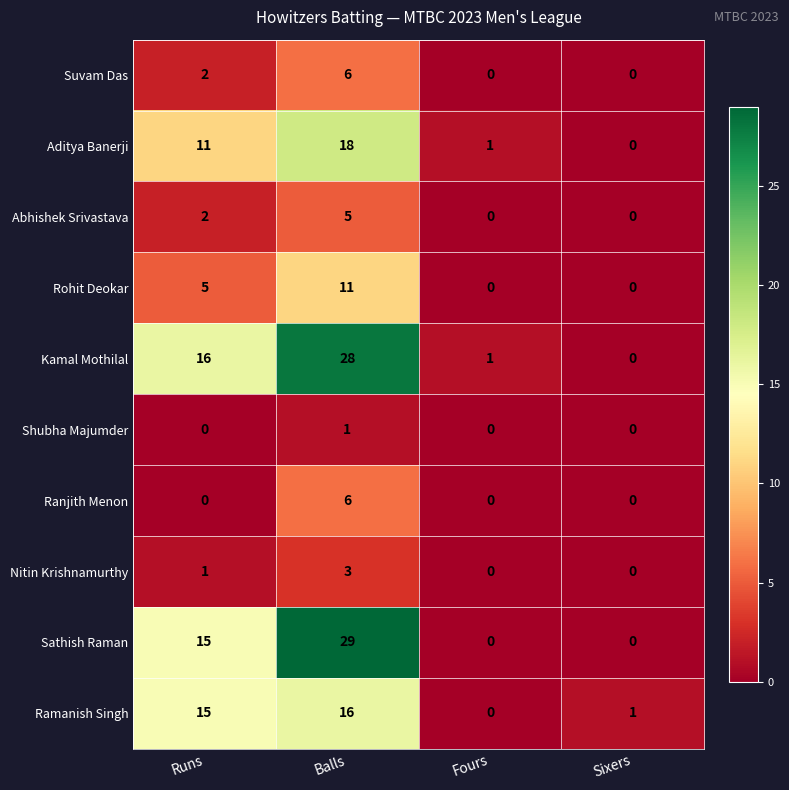

Rank the categories by Aditya Banerji value from lowest to highest.

Sixers, Fours, Runs, Balls